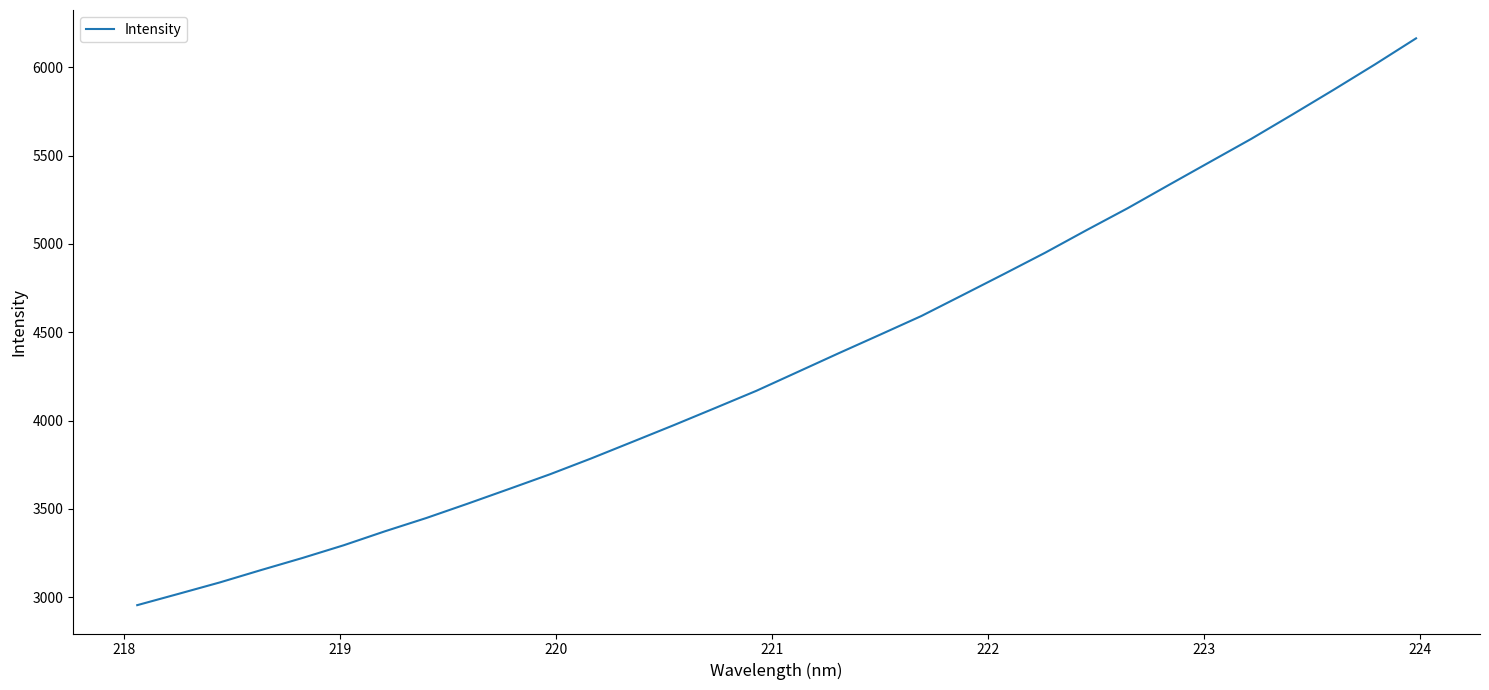

What is the smallest value displayed?

2955.3